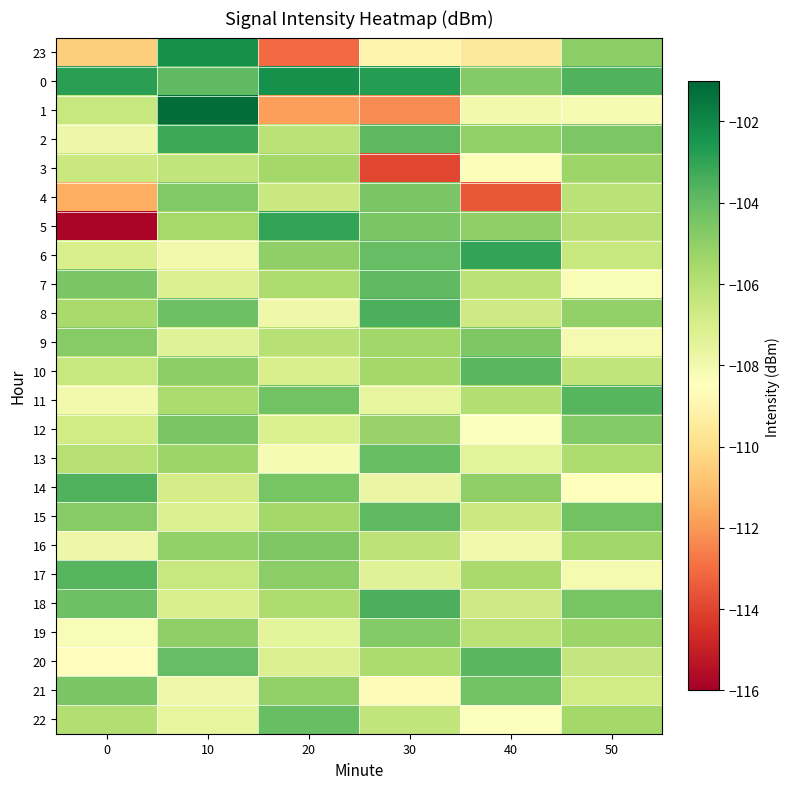

Reading left to right, what are all the values shown in this chart?

23: 0=-110.5	10=-102.3	20=-113.1	30=-109.0	40=-109.6	50=-104.9
0: 0=-102.8	10=-103.9	20=-102.3	30=-102.7	40=-104.7	50=-103.6
1: 0=-106.5	10=-101.2	20=-111.8	30=-112.3	40=-108.0	50=-108.2
2: 0=-107.8	10=-103.2	20=-106.1	30=-103.8	40=-105.0	50=-104.6
3: 0=-106.6	10=-106.3	20=-105.5	30=-113.9	40=-108.3	50=-105.3
4: 0=-111.5	10=-104.7	20=-106.5	30=-104.5	40=-113.5	50=-106.1
5: 0=-115.8	10=-105.6	20=-103.0	30=-104.5	40=-105.0	50=-106.0
6: 0=-107.0	10=-108.0	20=-105.0	30=-104.0	40=-103.0	50=-106.5
7: 0=-104.5	10=-107.2	20=-105.8	30=-103.9	40=-106.1	50=-108.3
8: 0=-105.6	10=-104.2	20=-107.9	30=-103.5	40=-106.7	50=-105.1
9: 0=-104.8	10=-107.3	20=-106.0	30=-105.4	40=-104.6	50=-108.1
10: 0=-106.5	10=-104.9	20=-107.0	30=-105.5	40=-103.8	50=-106.3
11: 0=-108.0	10=-105.7	20=-104.3	30=-107.6	40=-105.9	50=-103.7
12: 0=-106.8	10=-104.5	20=-107.1	30=-105.2	40=-108.4	50=-104.7
13: 0=-106.0	10=-105.3	20=-108.2	30=-104.1	40=-107.4	50=-105.8
14: 0=-103.6	10=-106.9	20=-104.4	30=-107.7	40=-105.0	50=-108.5
15: 0=-104.8	10=-107.2	20=-105.5	30=-103.9	40=-106.6	50=-104.3
16: 0=-107.8	10=-105.1	20=-104.6	30=-106.2	40=-108.0	50=-105.4
17: 0=-103.7	10=-106.5	20=-104.9	30=-107.3	40=-105.6	50=-108.1
18: 0=-104.2	10=-107.0	20=-105.8	30=-103.5	40=-106.7	50=-104.4
19: 0=-108.3	10=-105.0	20=-107.5	30=-104.7	40=-106.1	50=-105.3
20: 0=-108.6	10=-104.0	20=-107.2	30=-105.7	40=-103.8	50=-106.4
21: 0=-104.5	10=-107.9	20=-105.1	30=-108.7	40=-104.3	50=-106.8
22: 0=-105.9	10=-107.6	20=-104.1	30=-106.3	40=-108.4	50=-105.5